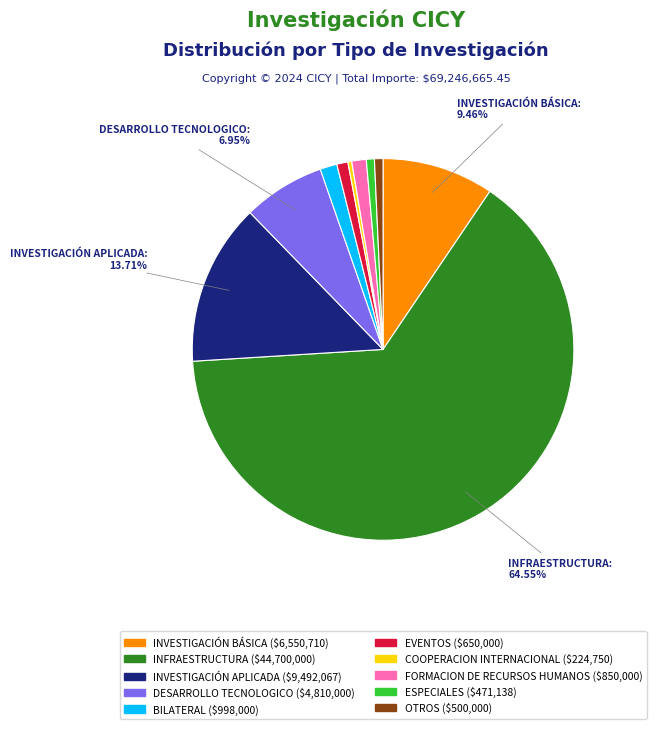

How many segments does this pie chart have?

10